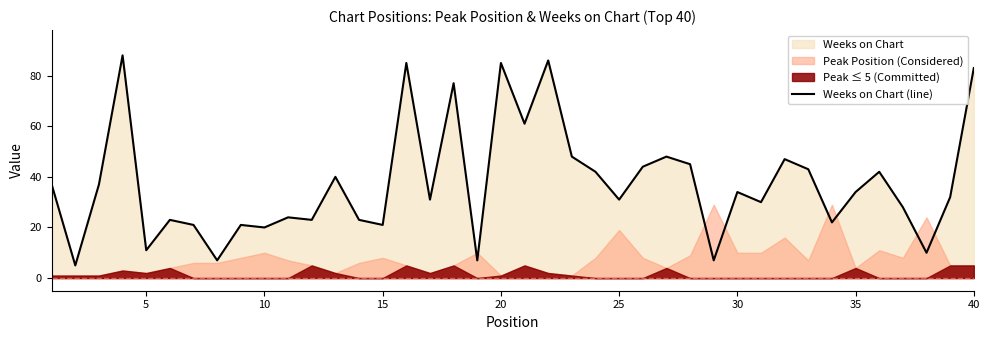

True or false: there are more than 2 points higher than both neighbors.

True